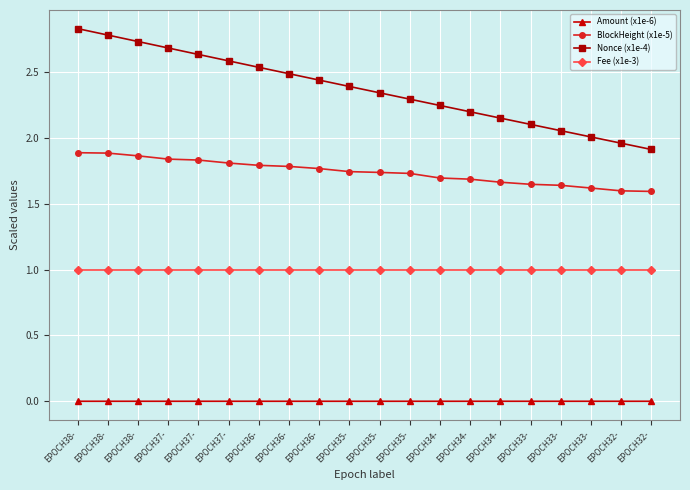

Reading right to left, extract all data points from this chart.

Amount (x1e-6): EPOCH32-=0.0	EPOCH32-=0.0	EPOCH33-=0.0	EPOCH33-=0.0	EPOCH33-=0.0	EPOCH34-=0.0	EPOCH34-=0.0	EPOCH34-=0.0	EPOCH35-=0.0	EPOCH35-=0.0	EPOCH35-=0.0	EPOCH36-=0.0	EPOCH36-=0.0	EPOCH36-=0.0	EPOCH37-=0.0	EPOCH37-=0.0	EPOCH37-=0.0	EPOCH38-=0.0	EPOCH38-=0.0	EPOCH38-=0.0
BlockHeight (x1e-5): EPOCH32-=1.6	EPOCH32-=1.6	EPOCH33-=1.6	EPOCH33-=1.6	EPOCH33-=1.6	EPOCH34-=1.7	EPOCH34-=1.7	EPOCH34-=1.7	EPOCH35-=1.7	EPOCH35-=1.7	EPOCH35-=1.7	EPOCH36-=1.8	EPOCH36-=1.8	EPOCH36-=1.8	EPOCH37-=1.8	EPOCH37-=1.8	EPOCH37-=1.8	EPOCH38-=1.9	EPOCH38-=1.9	EPOCH38-=1.9
Nonce (x1e-4): EPOCH32-=1.9	EPOCH32-=2.0	EPOCH33-=2.0	EPOCH33-=2.1	EPOCH33-=2.1	EPOCH34-=2.2	EPOCH34-=2.2	EPOCH34-=2.2	EPOCH35-=2.3	EPOCH35-=2.3	EPOCH35-=2.4	EPOCH36-=2.4	EPOCH36-=2.5	EPOCH36-=2.5	EPOCH37-=2.6	EPOCH37-=2.6	EPOCH37-=2.7	EPOCH38-=2.7	EPOCH38-=2.8	EPOCH38-=2.8
Fee (x1e-3): EPOCH32-=1.0	EPOCH32-=1.0	EPOCH33-=1.0	EPOCH33-=1.0	EPOCH33-=1.0	EPOCH34-=1.0	EPOCH34-=1.0	EPOCH34-=1.0	EPOCH35-=1.0	EPOCH35-=1.0	EPOCH35-=1.0	EPOCH36-=1.0	EPOCH36-=1.0	EPOCH36-=1.0	EPOCH37-=1.0	EPOCH37-=1.0	EPOCH37-=1.0	EPOCH38-=1.0	EPOCH38-=1.0	EPOCH38-=1.0